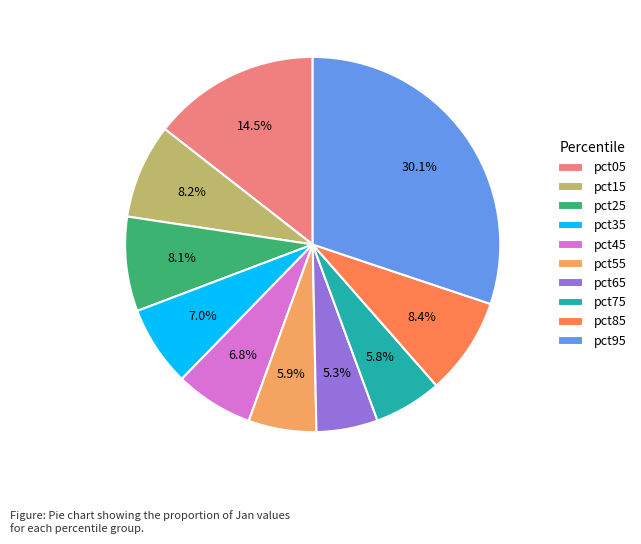

Is there a majority slice in this chart?

No